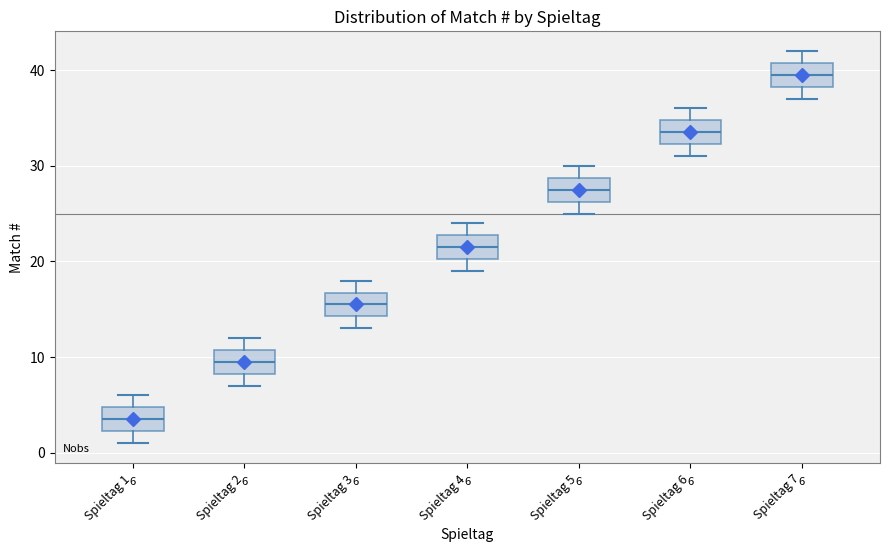

Which box has the lowest median line?

Spieltag 1